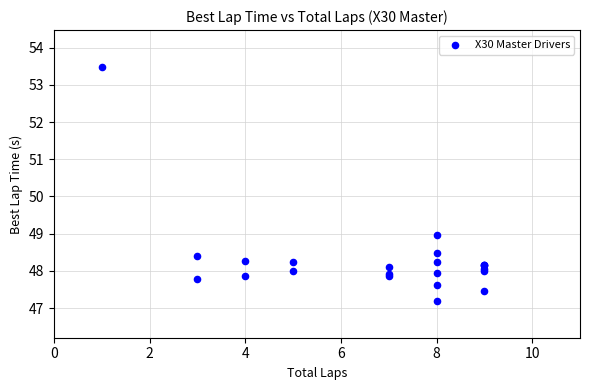

What Y value in the scatter plot is closest to 50?

49.0